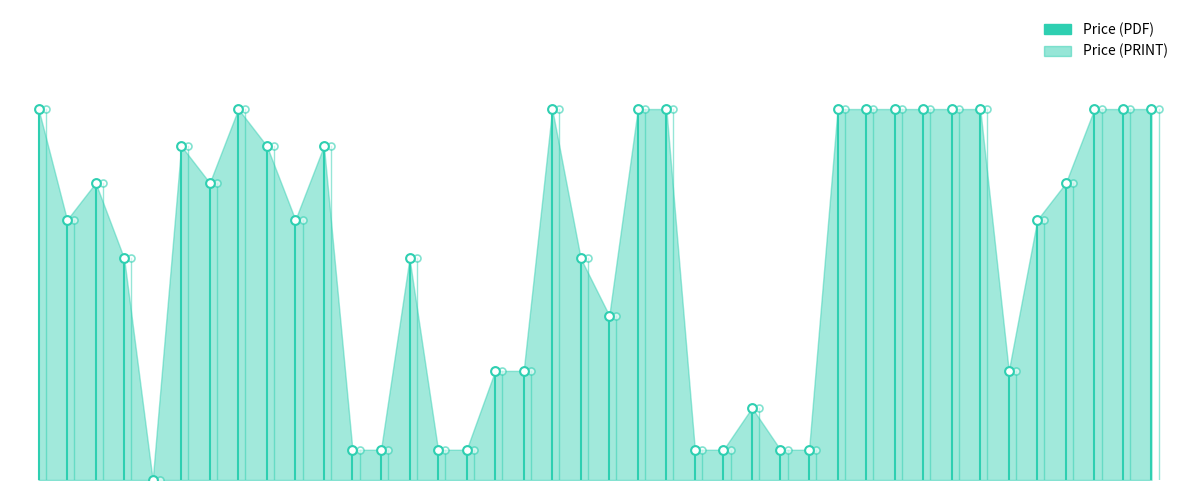

At how many categories does at least one series exceed 11?

1